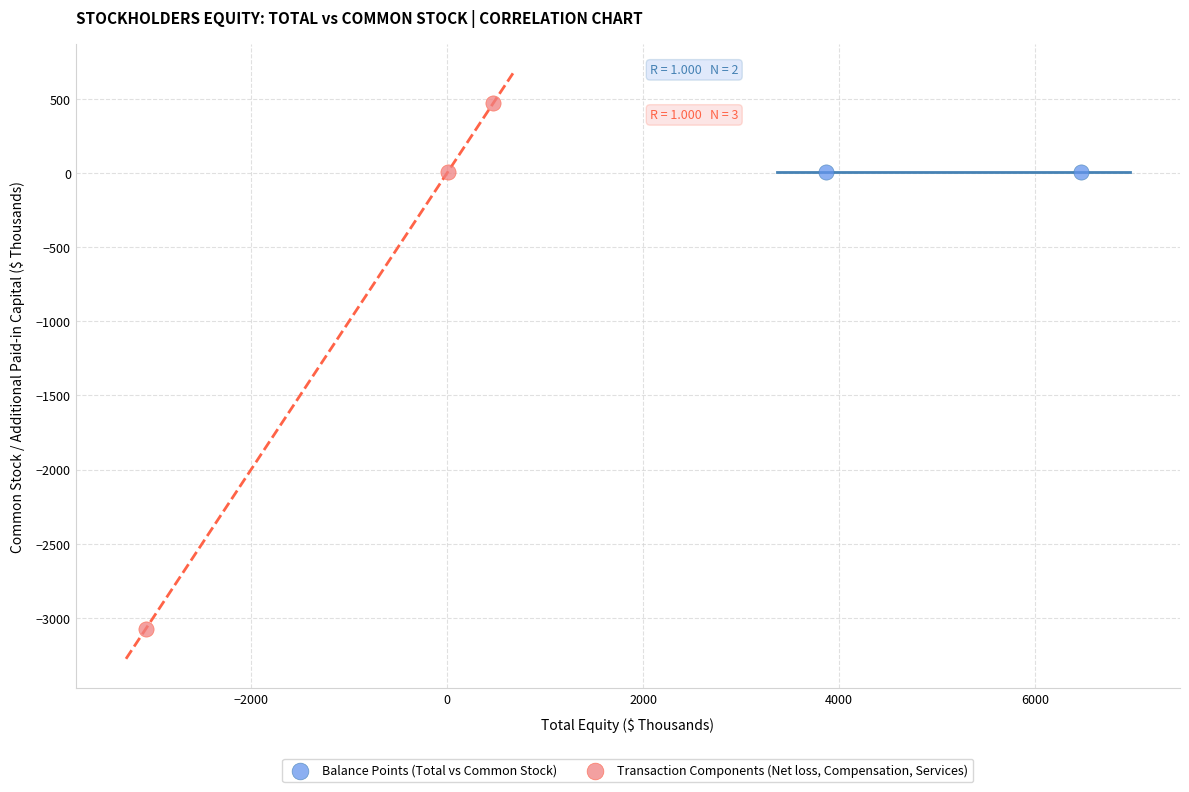

What are all the series names shown in the legend?

Balance Points (Total vs Common Stock), Transaction Components (Net loss, Compensation, Services)